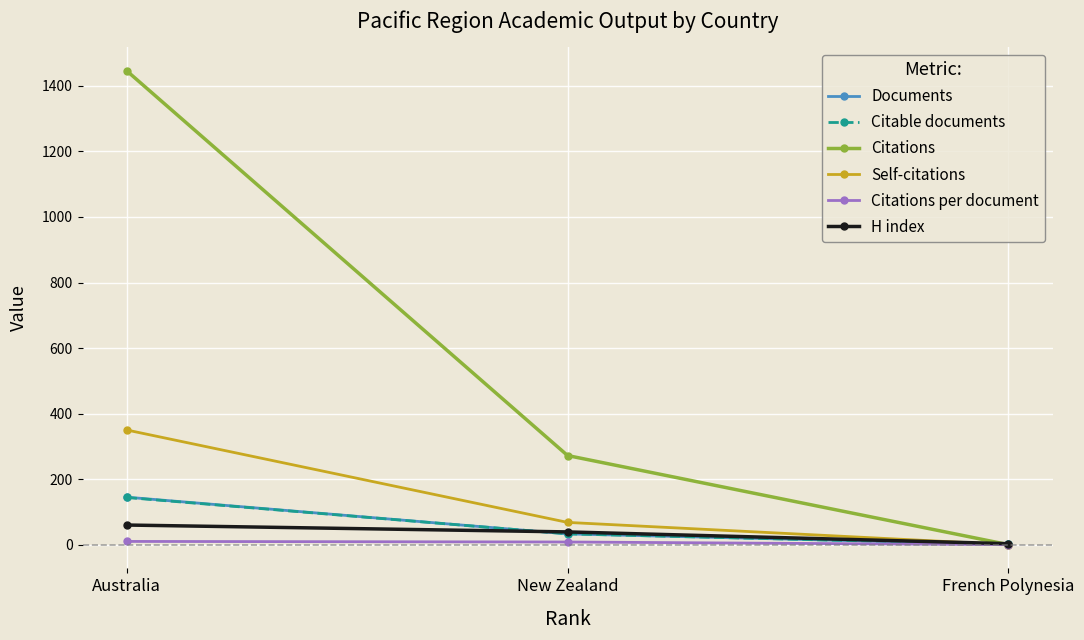

What is the spread (max minus min) of values at French Polynesia?

3.0